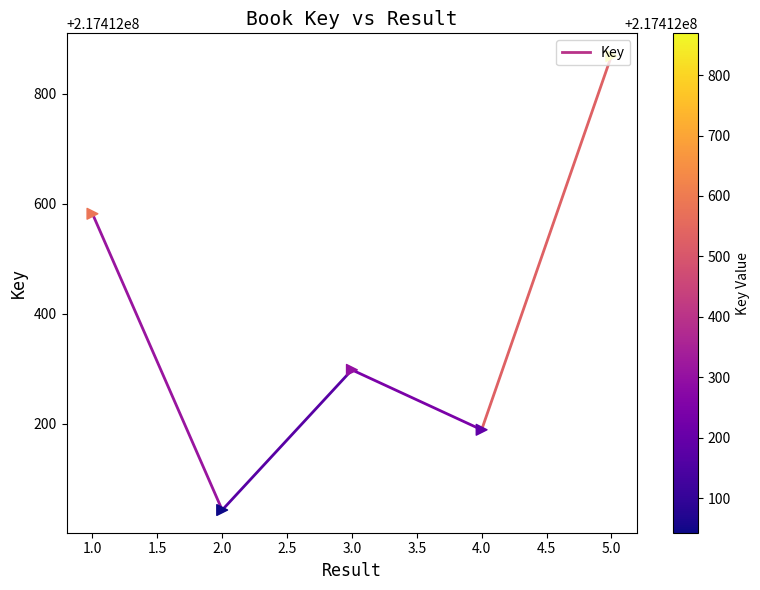

Which has a higher value, 2.0 or 1.0?

1.0